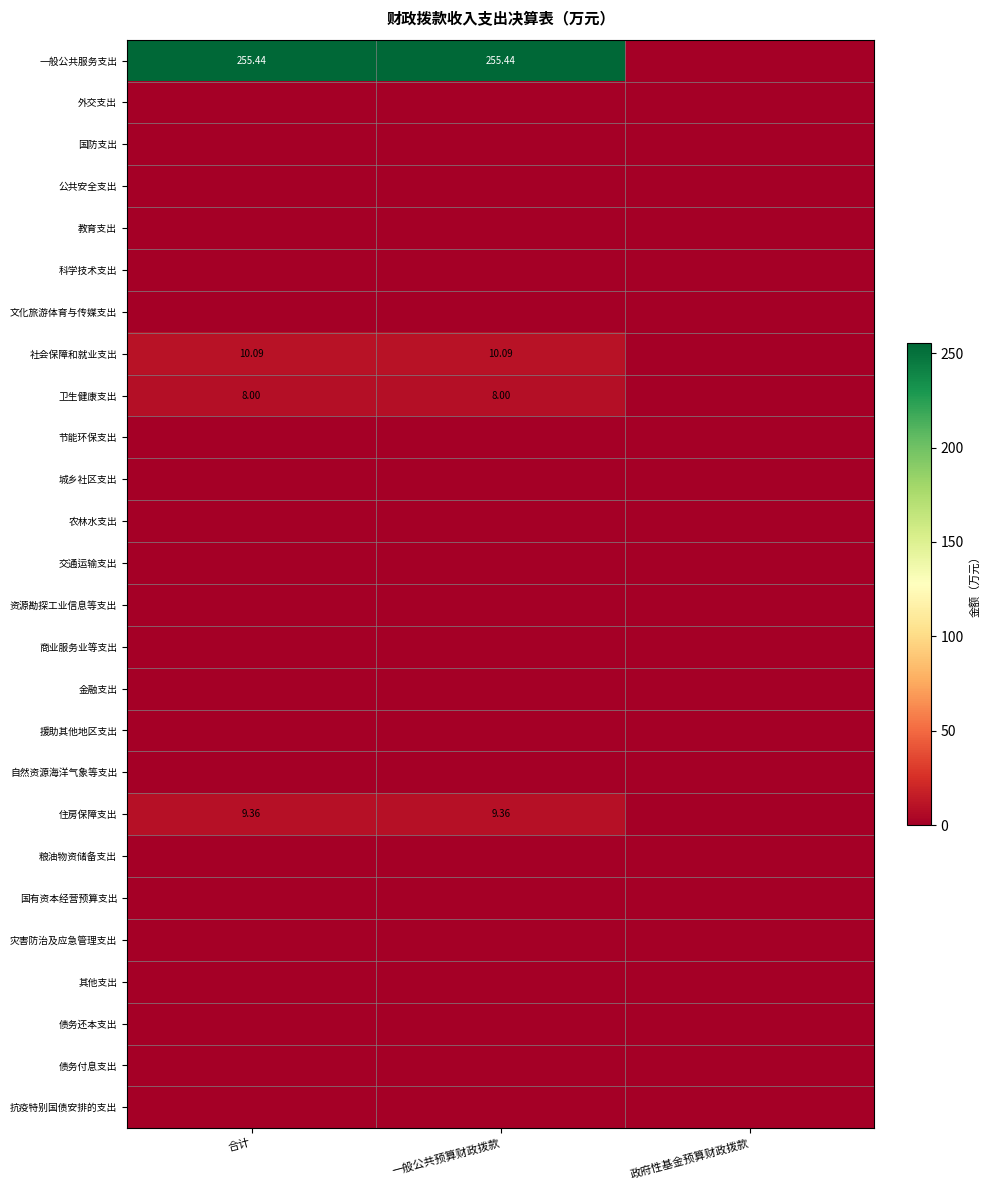

Which category has the lowest value across all series?

政府性基金预算财政拨款